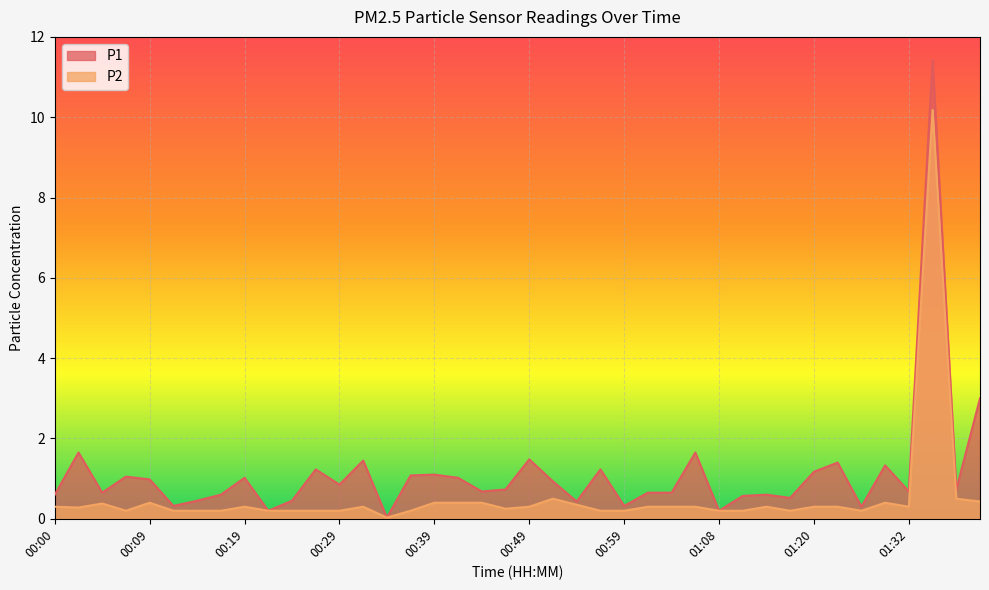

Is it true that P2 equals 0.2 at 00:27?

True